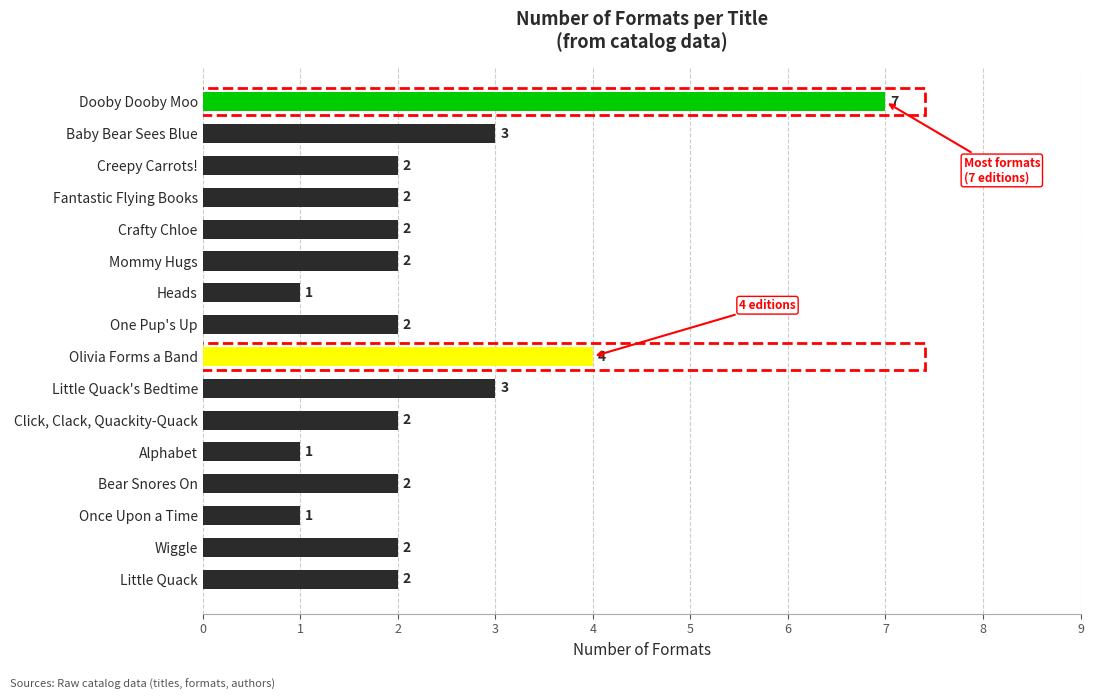

The chart shows a value of 2 at Heads. True or false?

False